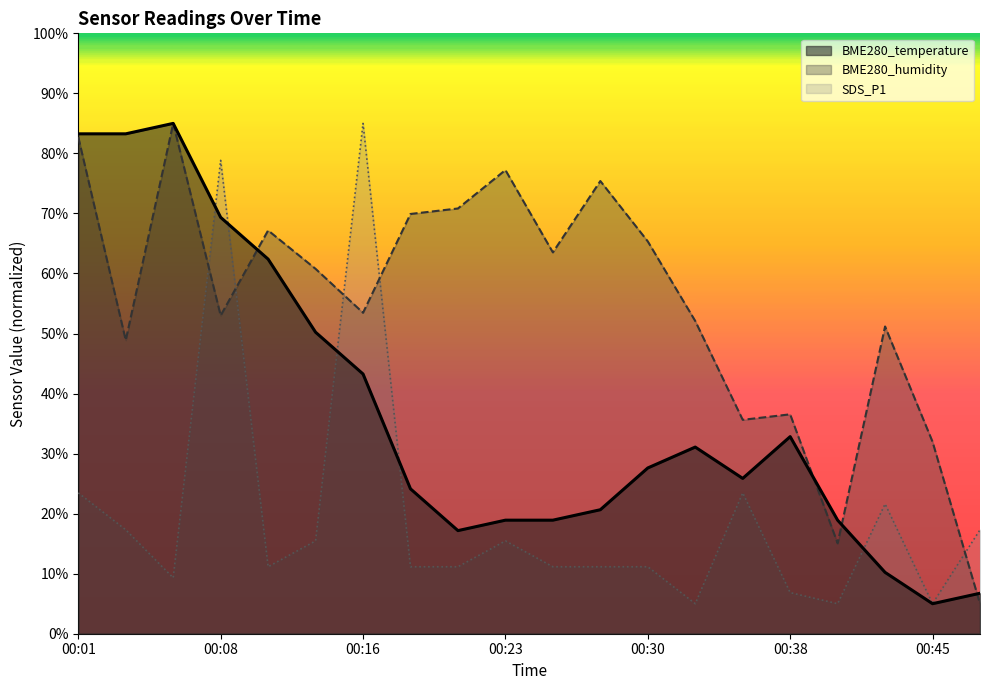

True or false: BME280_humidity has more than 0 points higher than both neighbors.

True